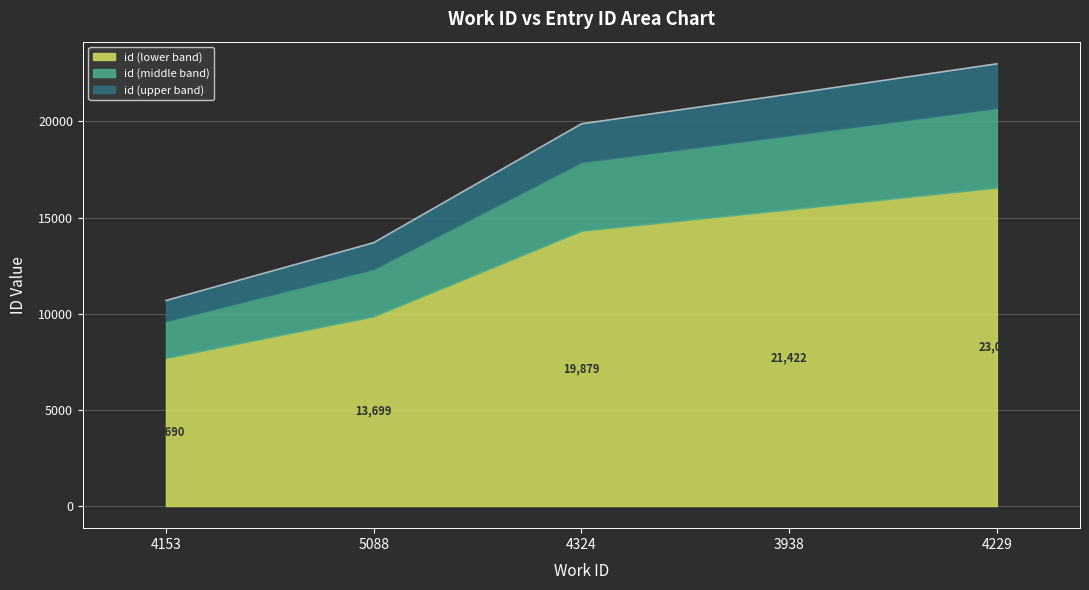

List the labels in order of value, largest first.

4229, 3938, 4324, 5088, 4153